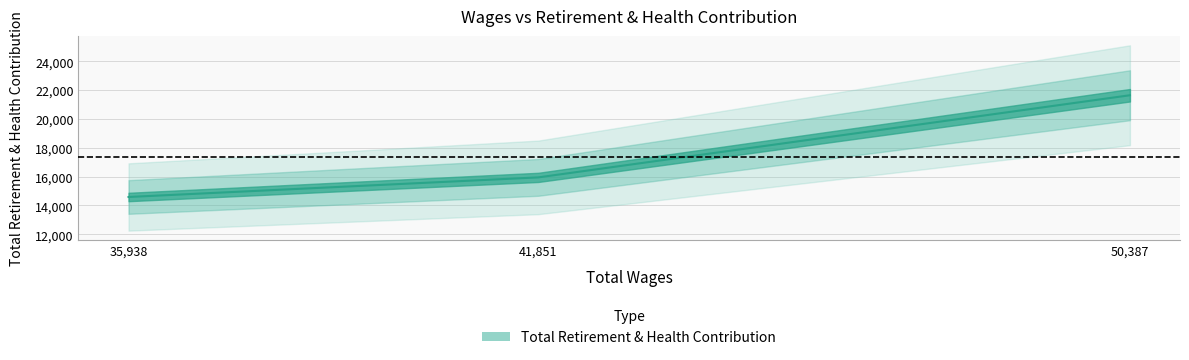

Is it true that the value at 41851.0 is 10332?

False